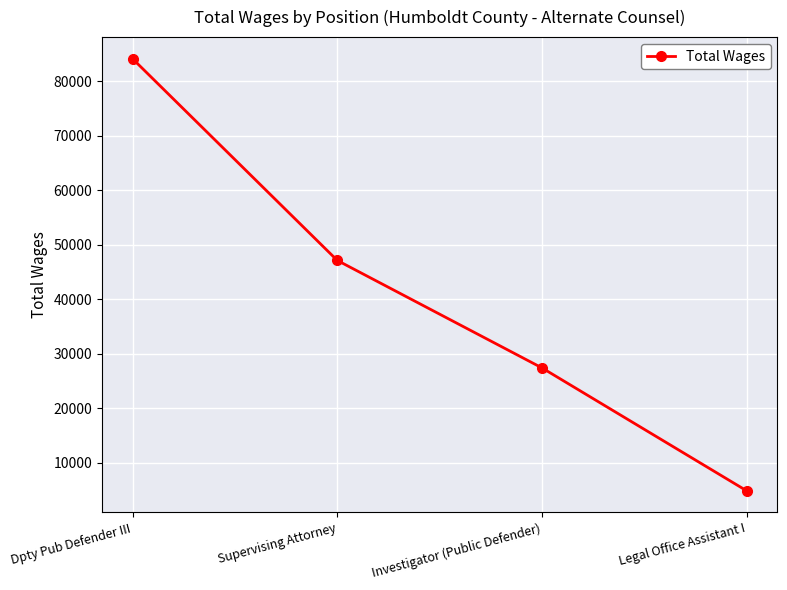

At which label does the data first exceed 47124?

Dpty Pub Defender III